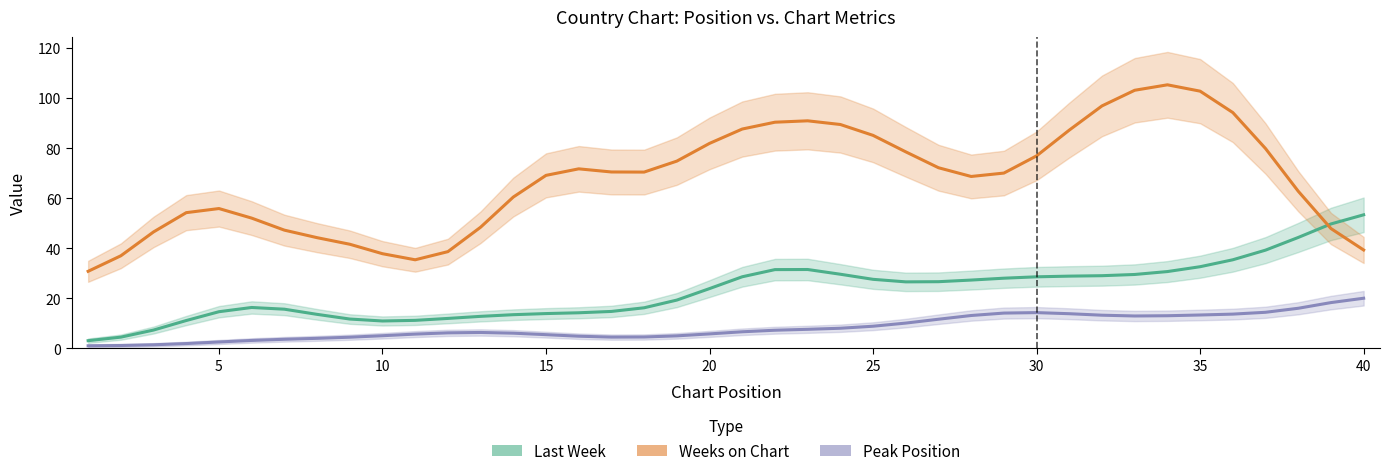

Reading right to left, extract all data points from this chart.

Last Week: 53.4	49.8	44.4	39.3	35.4	32.7	30.7	29.6	29.1	28.9	28.6	28.1	27.3	26.7	26.6	27.6	29.7	31.6	31.5	28.7	23.9	19.3	16.3	14.8	14.3	13.9	13.5	12.8	12.0	11.2	11.0	11.8	13.6	15.7	16.4	14.7	11.2	7.4	4.5	3.1
Weeks on Chart: 39.4	47.9	62.8	79.9	94.3	102.8	105.4	103.2	96.9	87.3	77.0	70.1	68.7	72.2	78.6	85.2	89.5	91.0	90.4	87.7	82.0	74.9	70.5	70.5	71.8	69.2	60.5	48.5	38.7	35.4	37.9	41.7	44.3	47.3	52.1	55.9	54.3	46.6	37.0	30.8
Peak Position: 20.1	18.3	16.1	14.5	13.7	13.4	13.1	13.0	13.3	13.9	14.3	14.1	13.2	11.7	10.1	8.9	8.1	7.7	7.3	6.7	5.8	5.0	4.6	4.5	4.9	5.5	6.1	6.4	6.2	5.7	5.1	4.5	4.0	3.7	3.2	2.6	2.0	1.5	1.2	1.1